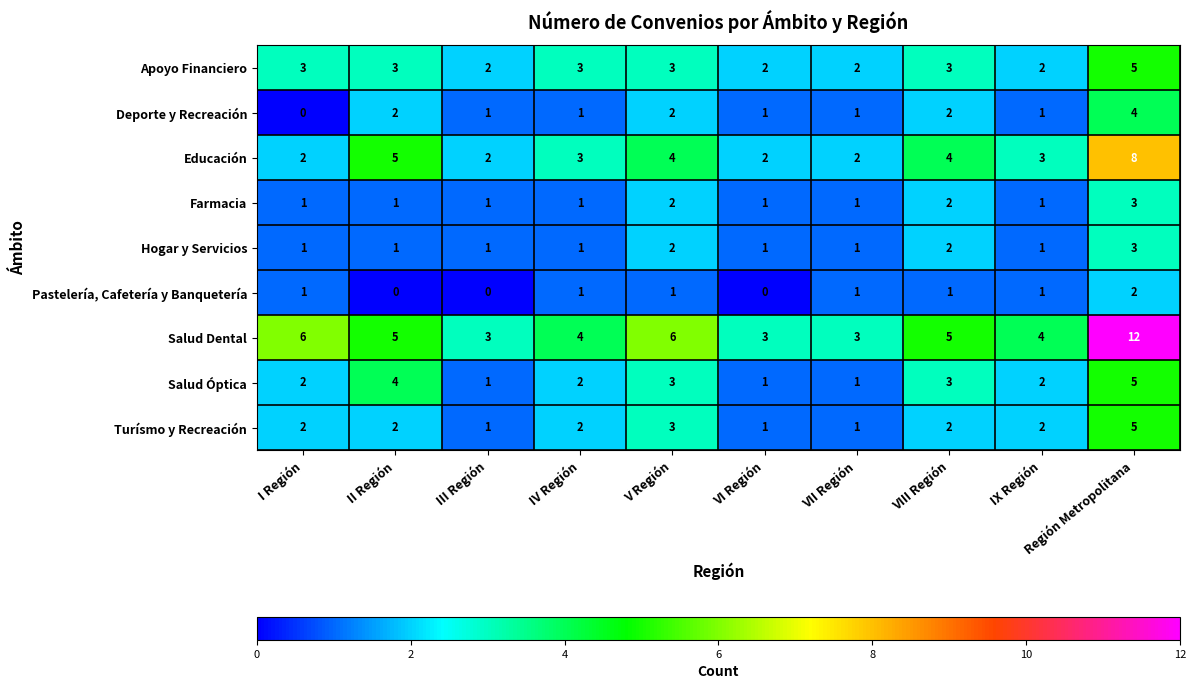

True or false: Educación has a value of 5 at II Región.

True